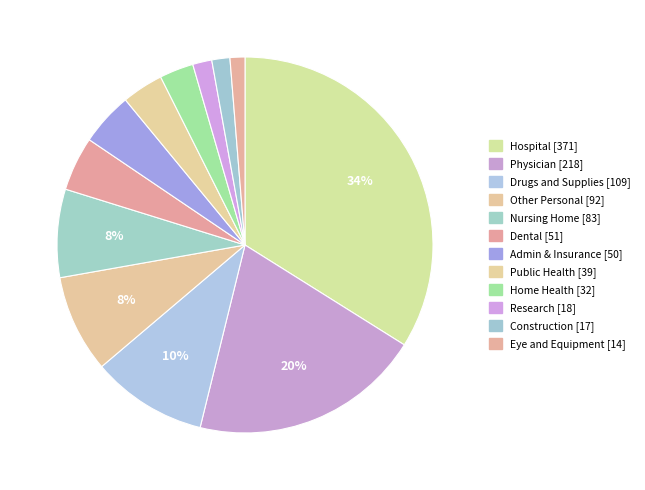

What is the largest slice in the pie chart?

Hospital